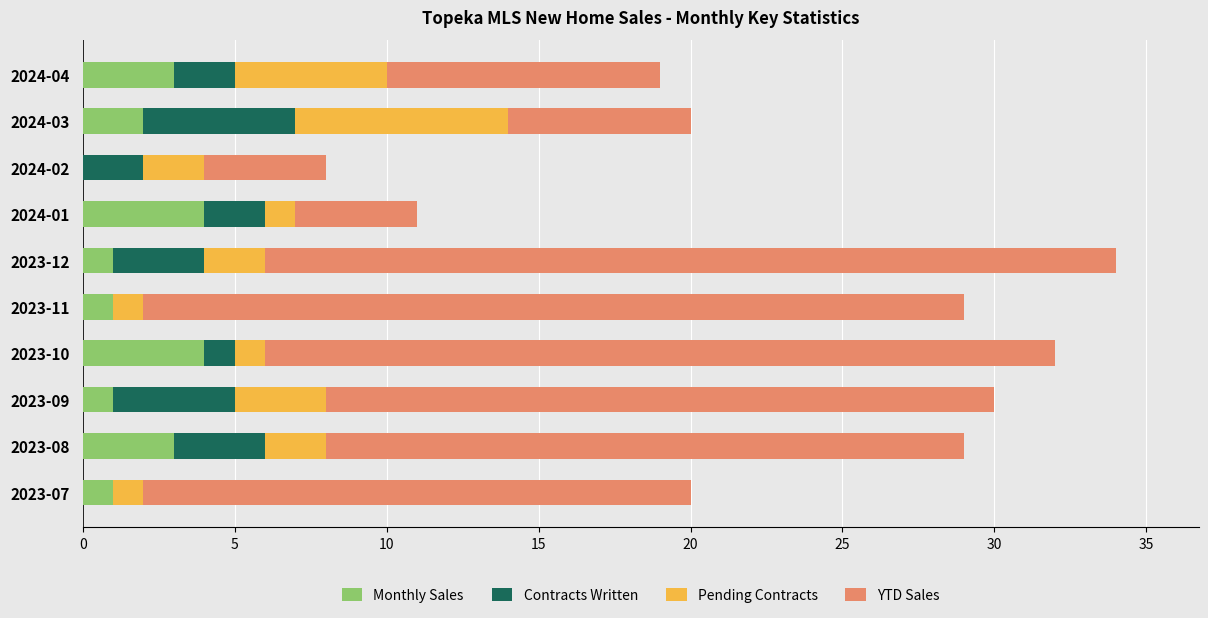

What is the sum of the Monthly Sales values at 2023-12 and 2023-10?

5